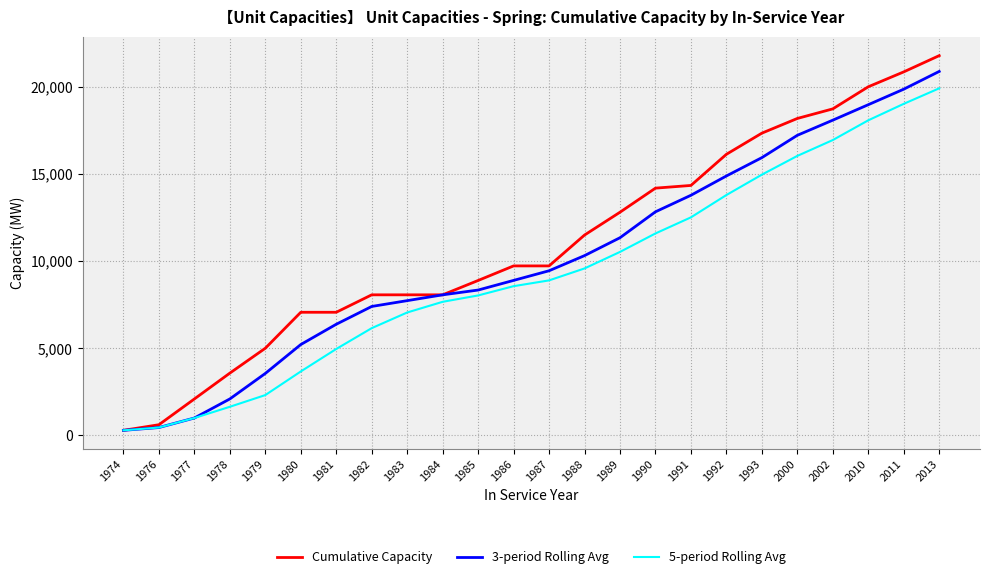

The value of 3-period Rolling Avg at 1978 is 2094.3. True or false?

True